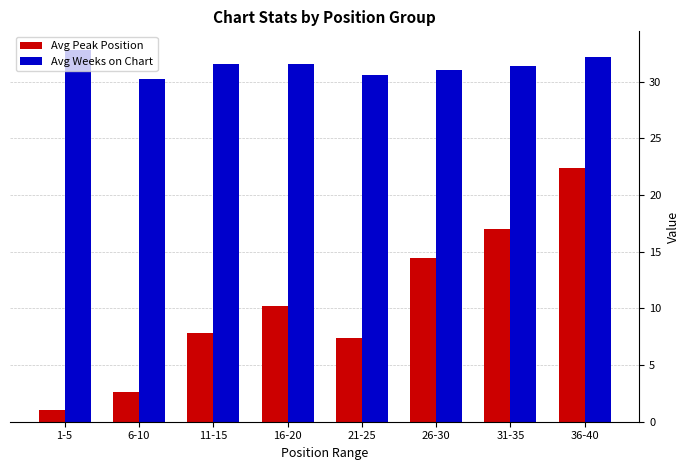

How many groups of bars are there?

8